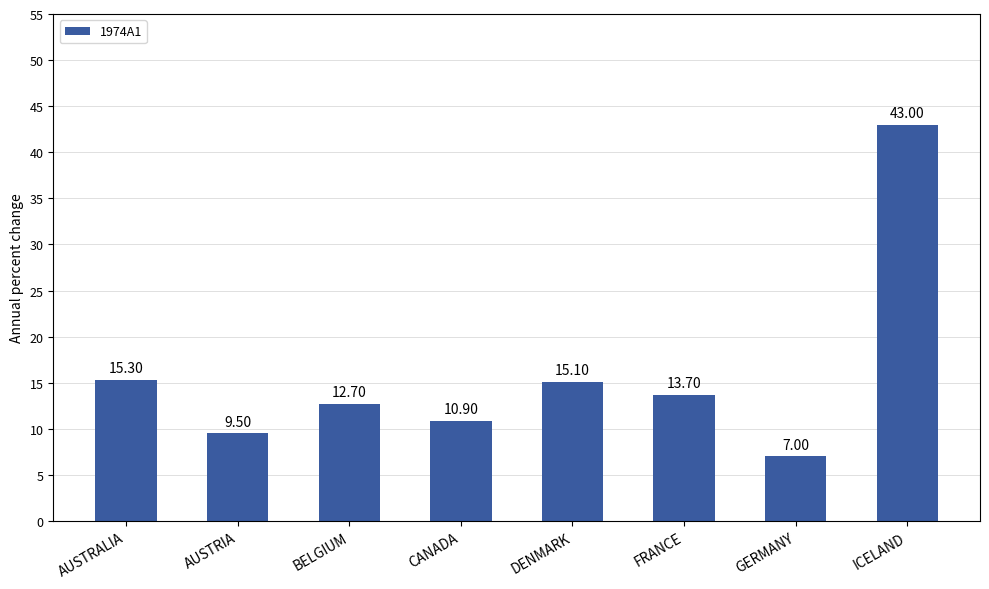

How many values are below 13?

4